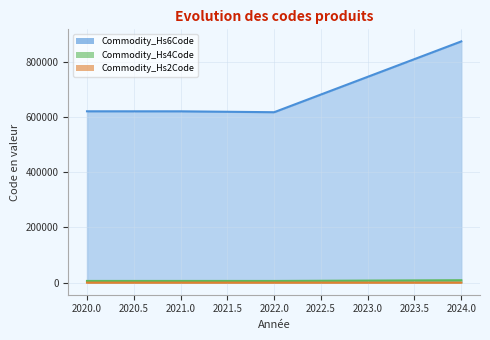

True or false: Commodity_Hs2Code and Commodity_Hs6Code cross at least once.

False